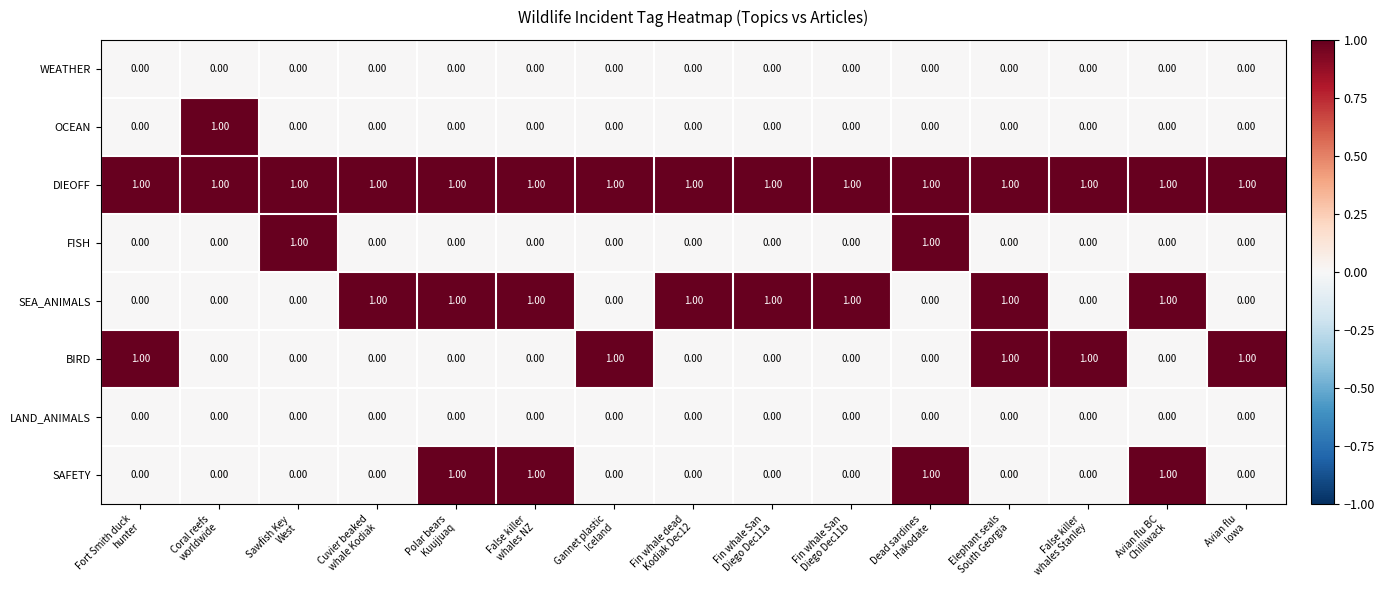

What is the sum of all DIEOFF values?

15